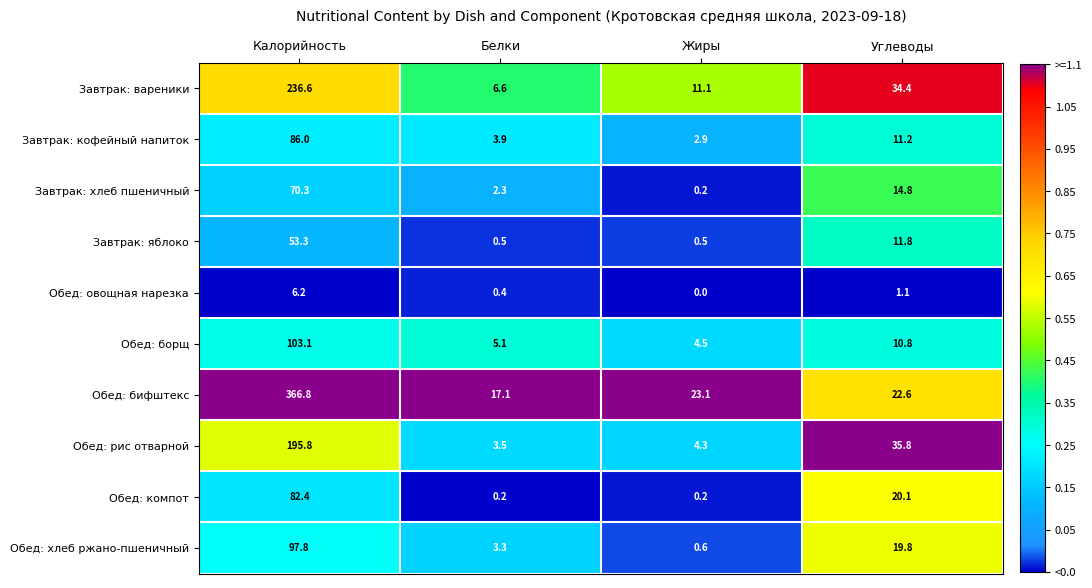

What is the sum of all Завтрак: яблоко values?

66.1